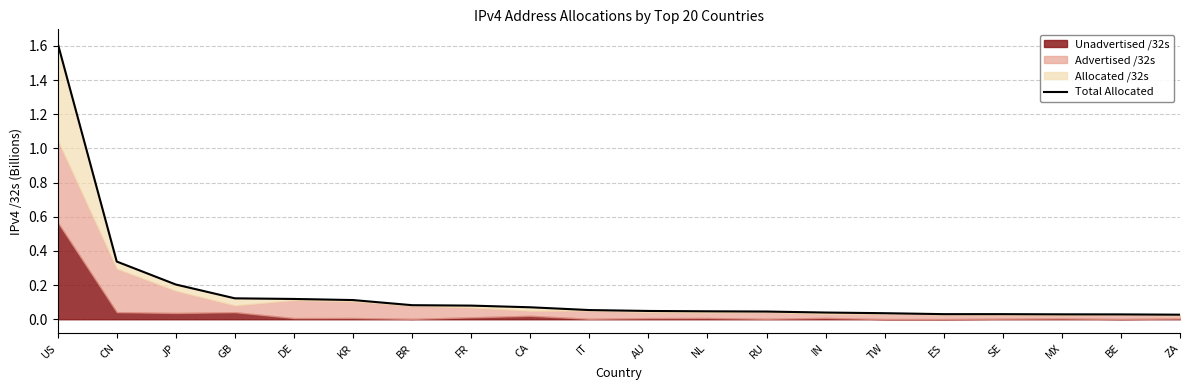

Reading left to right, extract all data points from this chart.

US=1.6	CN=0.3	JP=0.2	GB=0.1	DE=0.1	KR=0.1	BR=0.1	FR=0.1	CA=0.1	IT=0.1	AU=0.0	NL=0.0	RU=0.0	IN=0.0	TW=0.0	ES=0.0	SE=0.0	MX=0.0	BE=0.0	ZA=0.0